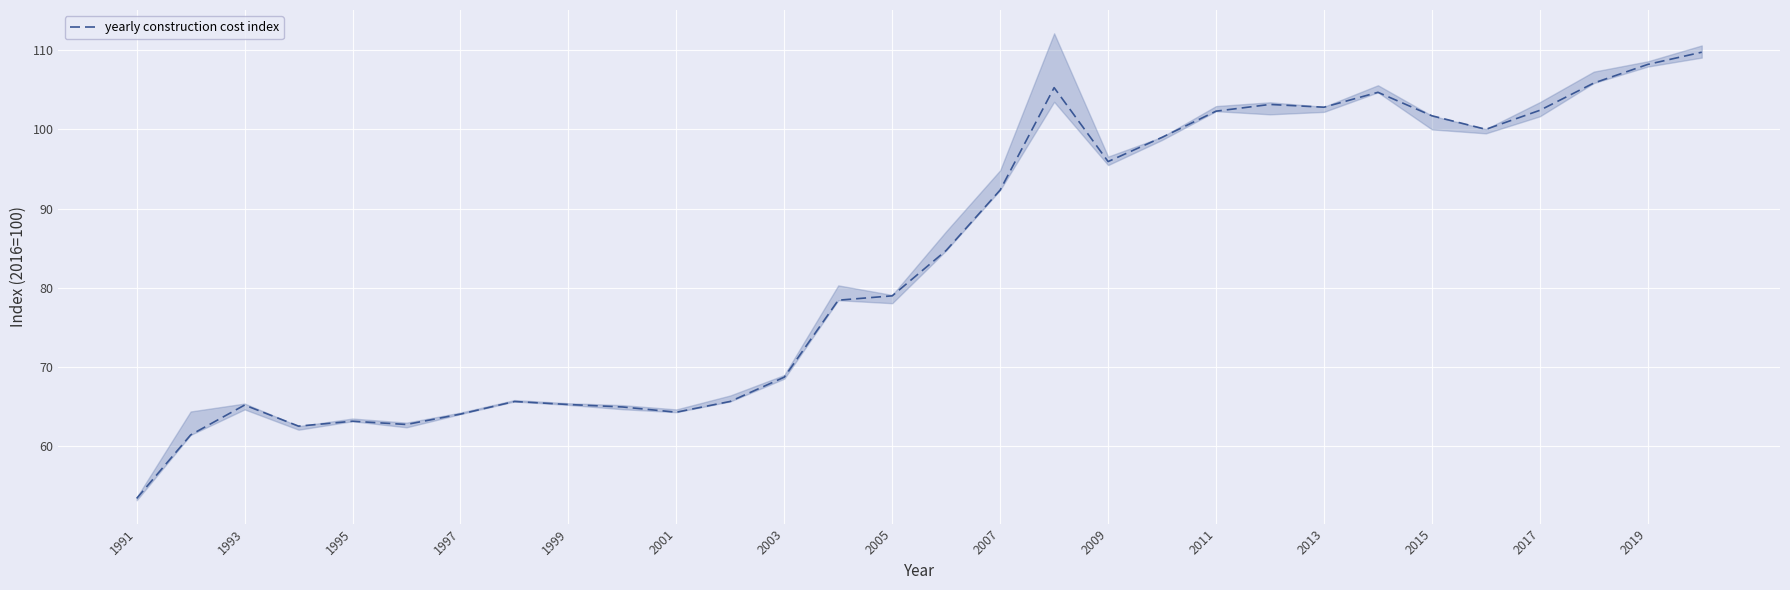

What is the minimum value for yearly construction cost index?

53.4